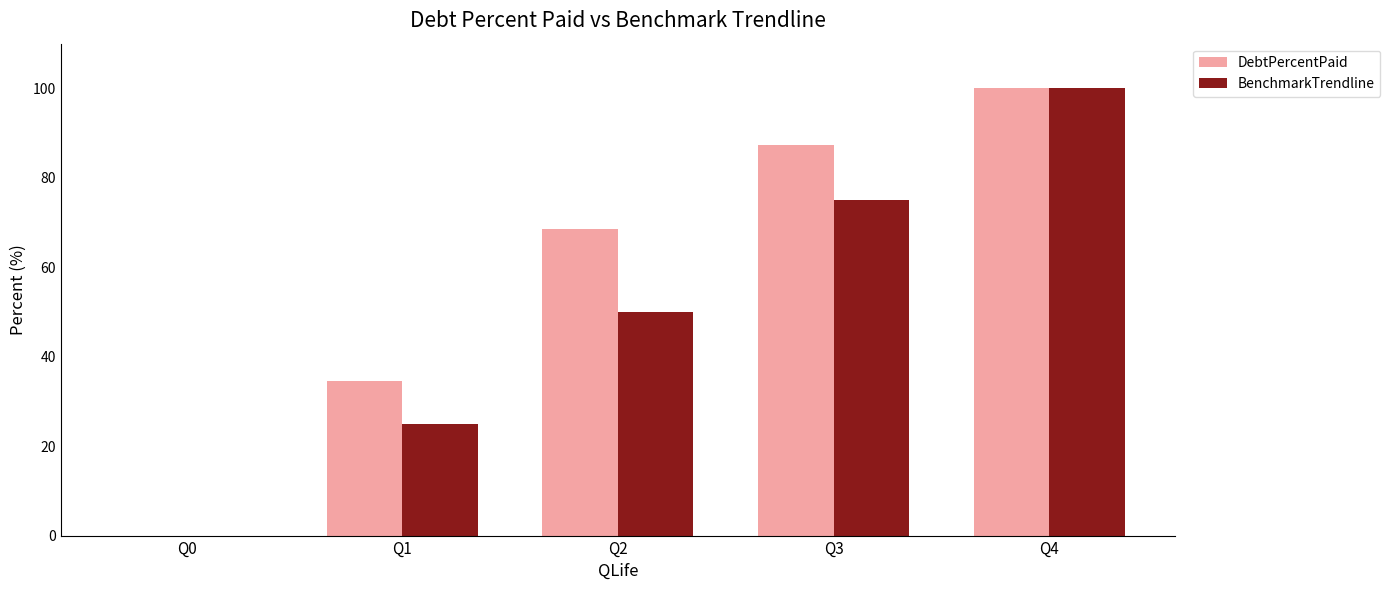

How many series are shown in this chart?

2